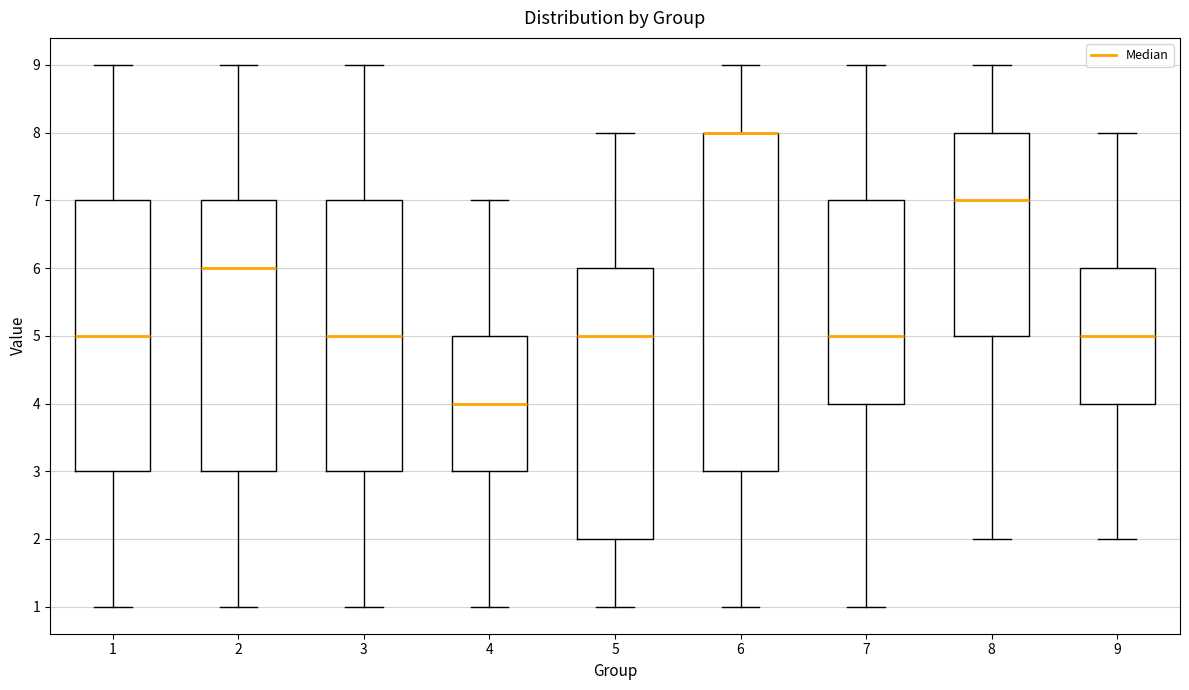

Reading left to right, read every box against the y-axis: the position of its median line, the range the box covers, and the ends of its whiskers. The values are not printed on the chart, so give them approximately, as read against the axis.

1: median 5, box 3 to 7, whiskers 1 to 9
2: median 6, box 3 to 7, whiskers 1 to 9
3: median 5, box 3 to 7, whiskers 1 to 9
4: median 4, box 3 to 5, whiskers 1 to 7
5: median 5, box 2 to 6, whiskers 1 to 8
6: median 8 (drawn on the box's upper edge), box 3 to 8, whiskers 1 to 9
7: median 5, box 4 to 7, whiskers 1 to 9
8: median 7, box 5 to 8, whiskers 2 to 9
9: median 5, box 4 to 6, whiskers 2 to 8